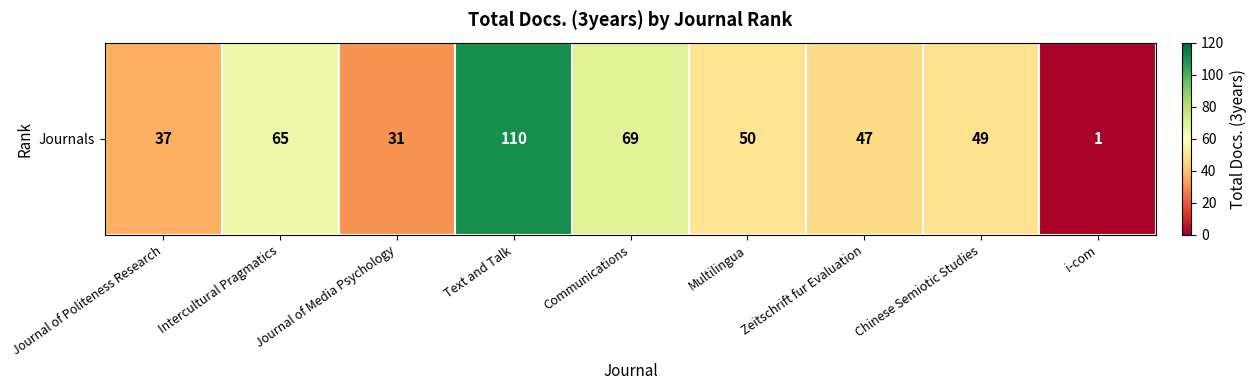

What is the average value?

51